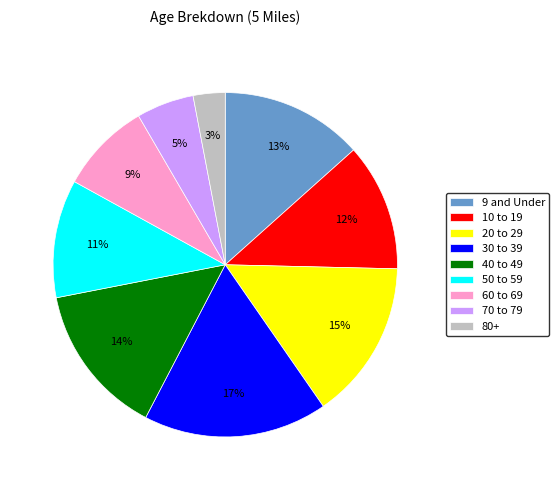

To the nearest percent, what portion does 60 to 69 represent?

9%